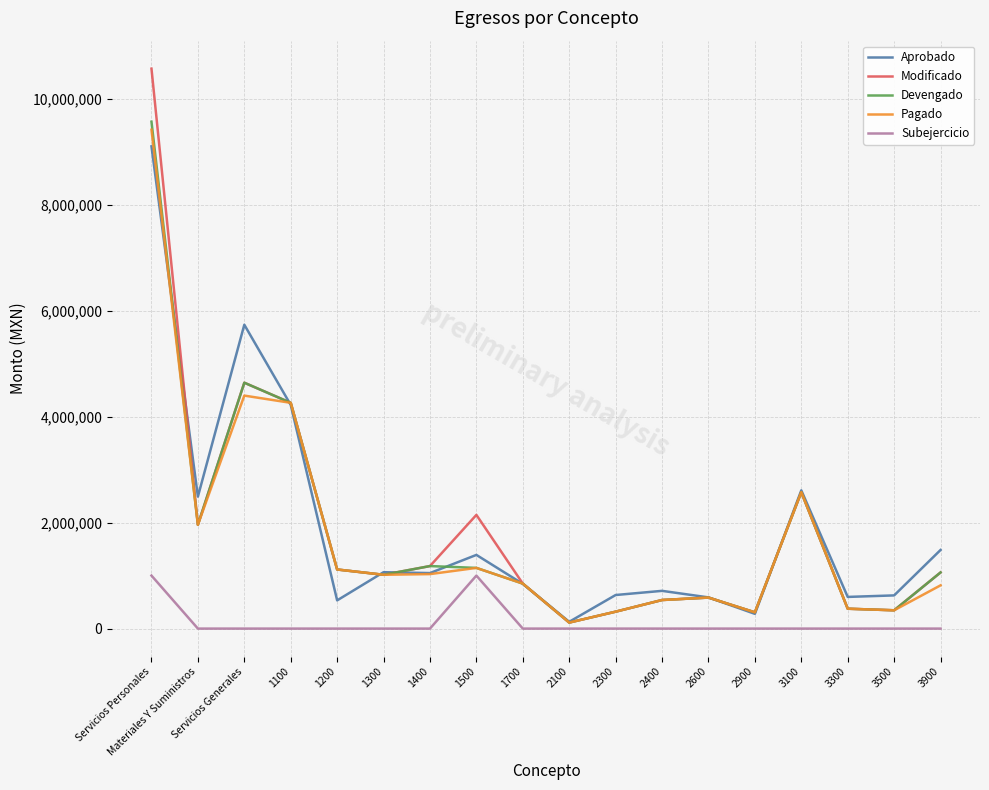

What is the difference between the Modificado values at 2100 and 2600?

471436.6